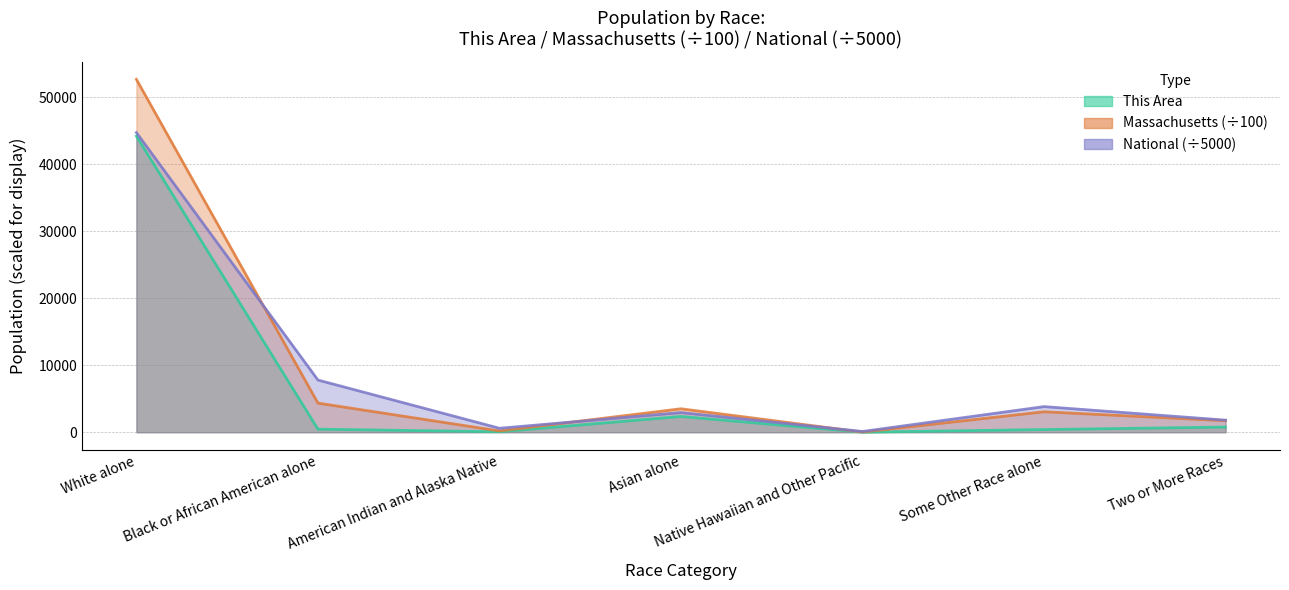

True or false: National and This Area cross at least once.

False